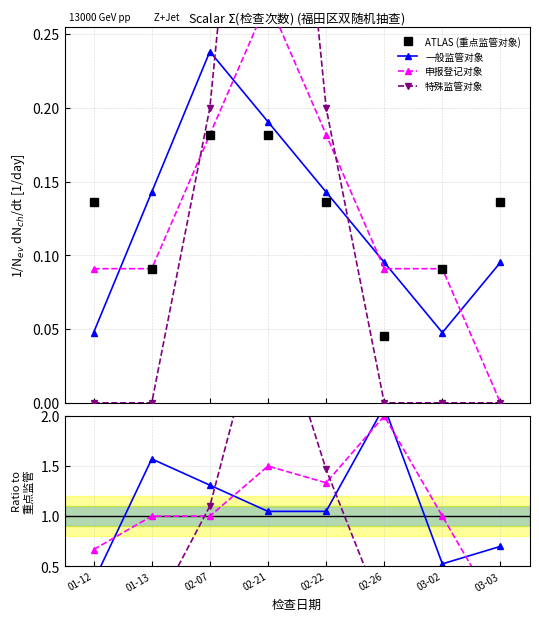

Rank the categories by 特殊监管对象 value from lowest to highest.

01-12, 01-13, 02-26, 03-02, 03-03, 02-07, 02-22, 02-21